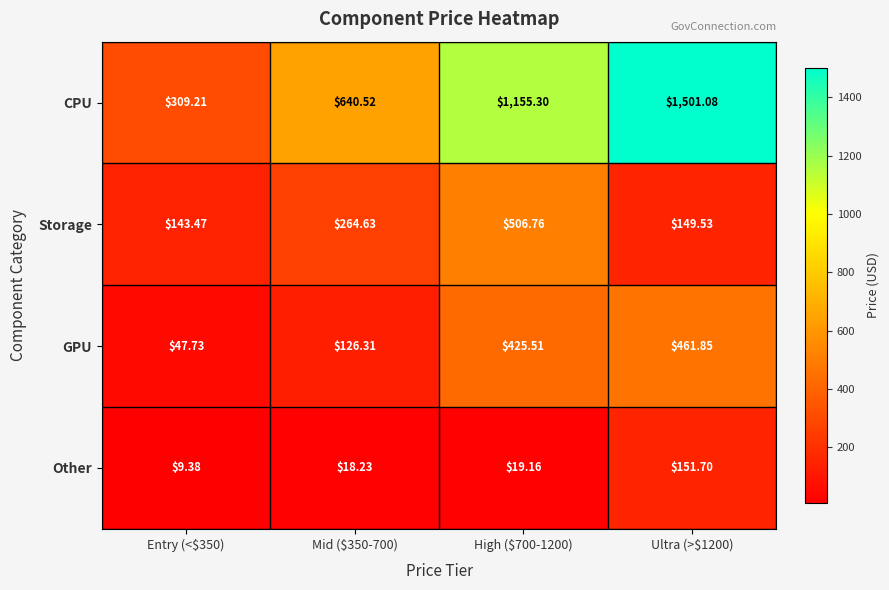

Which series has the widest spread of values?

CPU